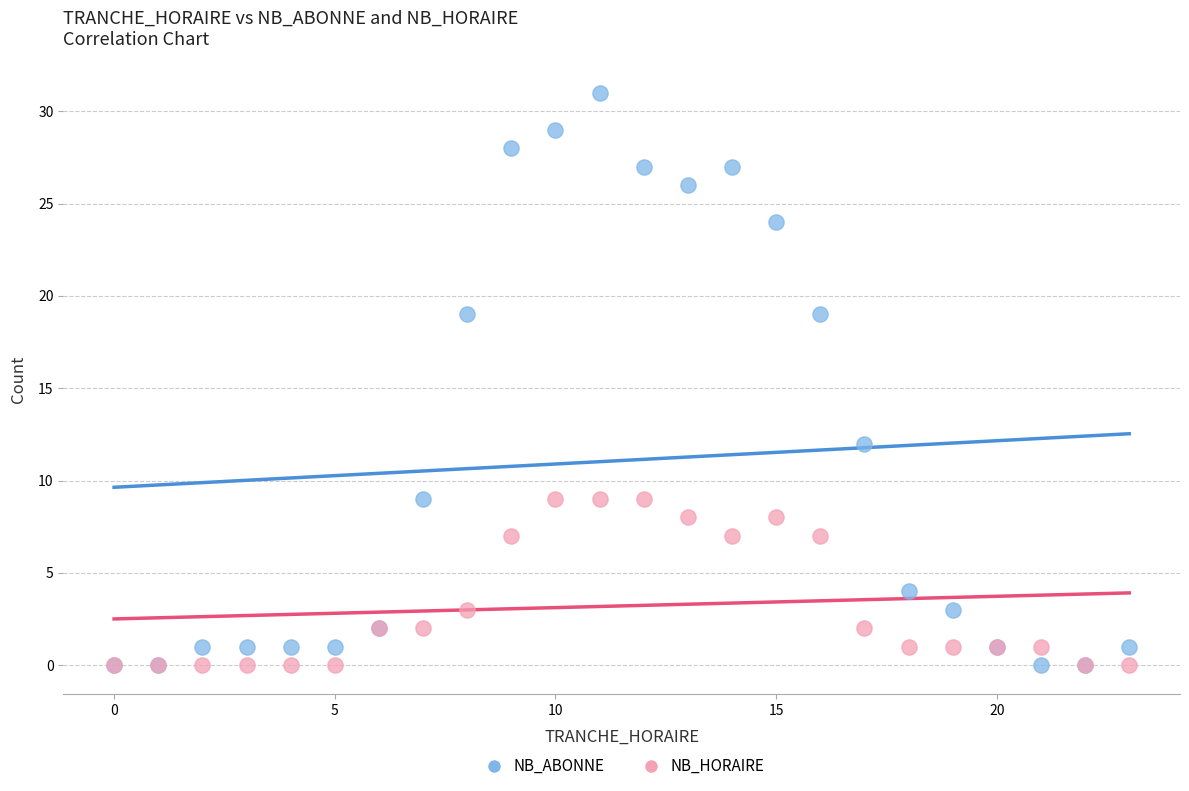

Which series has the largest Y range (max minus min)?

NB_ABONNE